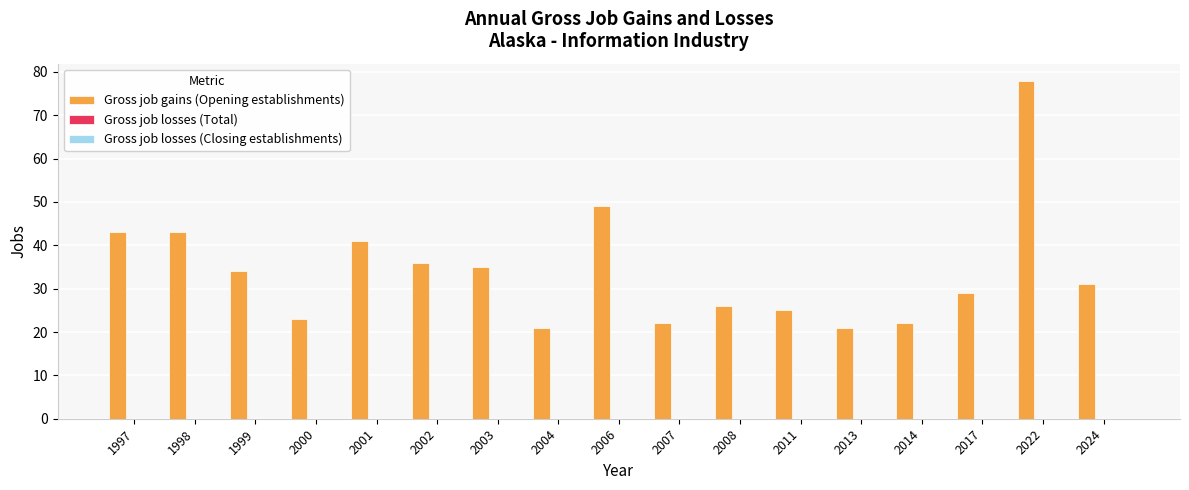

What is the sum of all values?

579